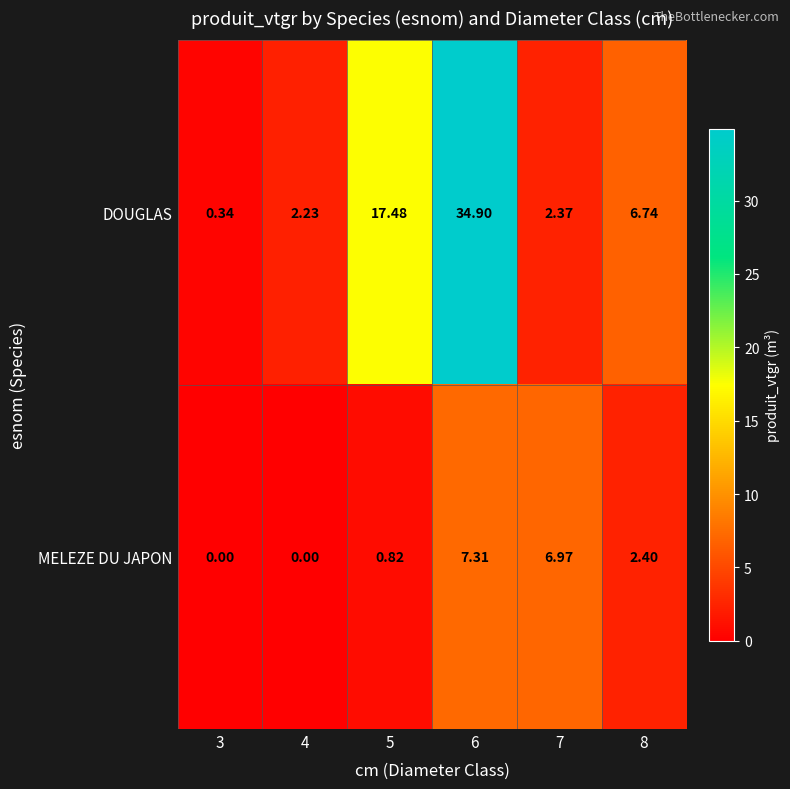

List the series in order of their overall mean, highest first.

DOUGLAS, MELEZE DU JAPON